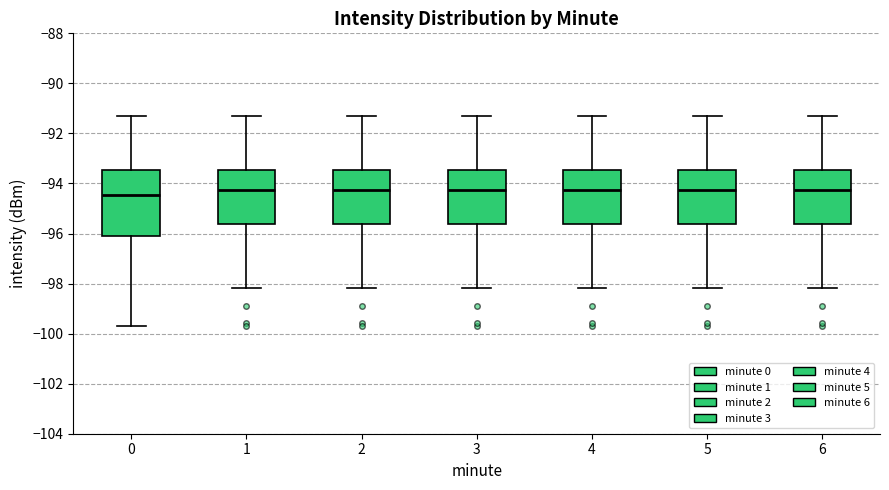

Where is the lower edge of the box at x = 0 on the y-axis? The values are not printed on the chart, so give them approximately, as read against the axis.

-96.0